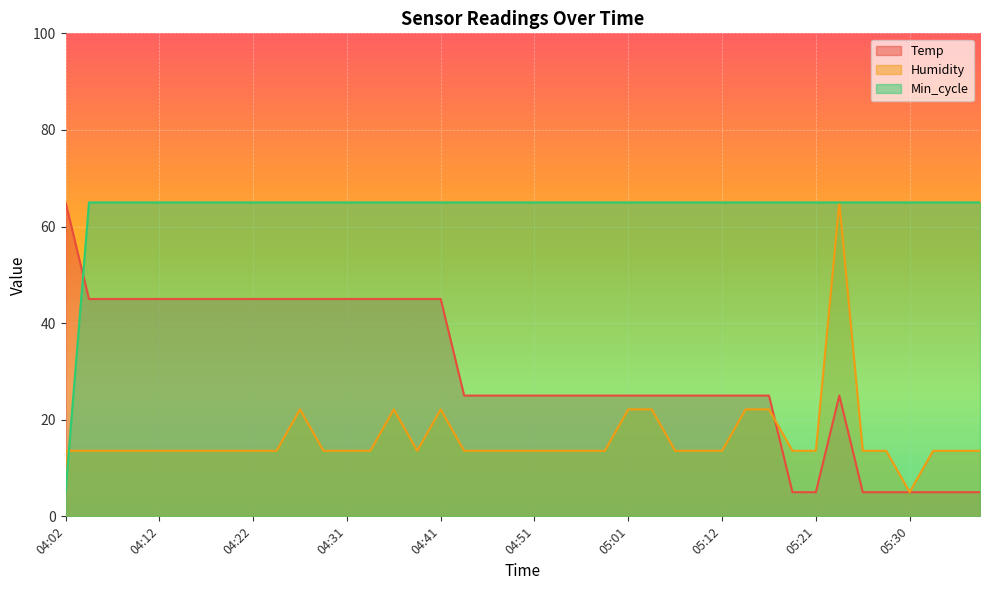

Read the Humidity value at 04:02.

13.6